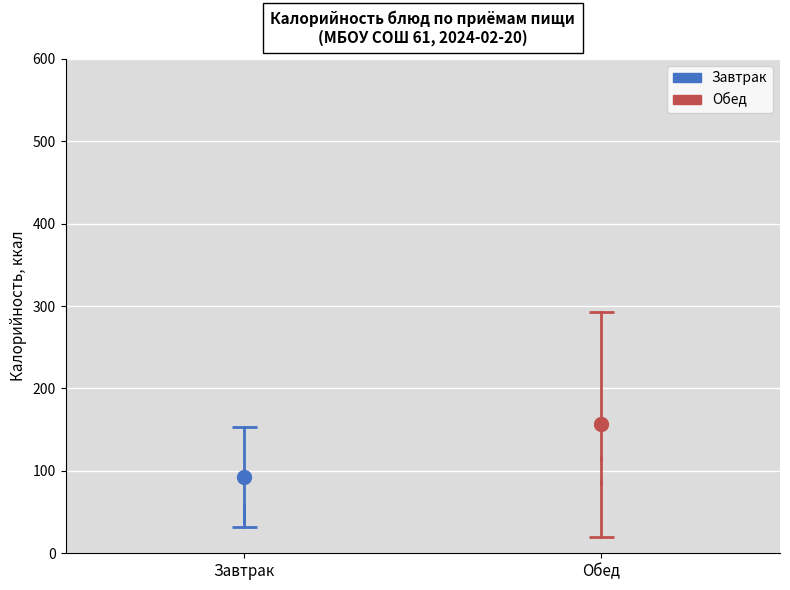

Which box has the lowest median line?

Завтрак